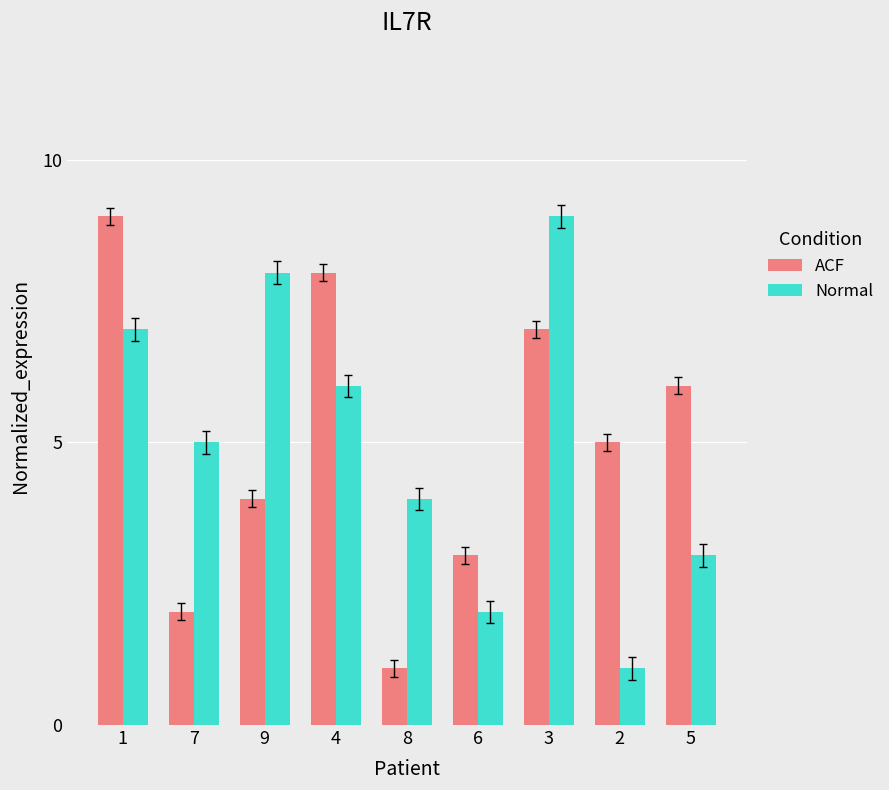

What are all the series names shown in the legend?

ACF, Normal